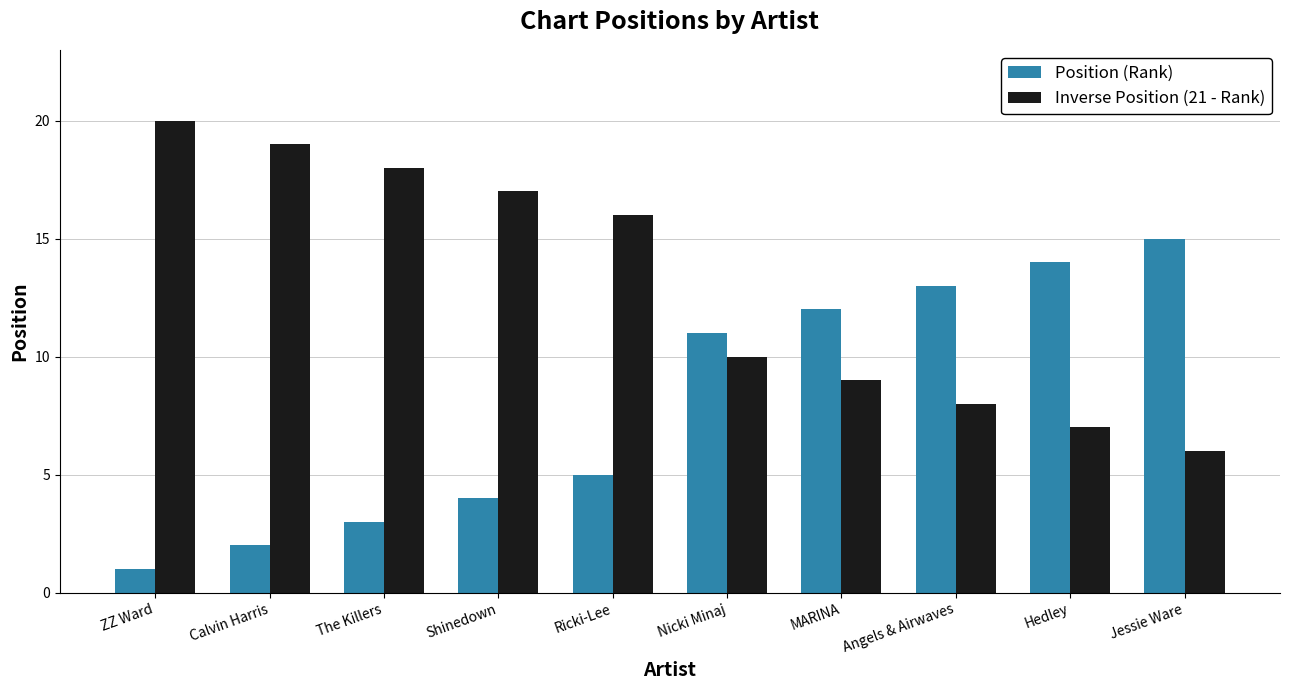

What is the greatest value displayed?

20